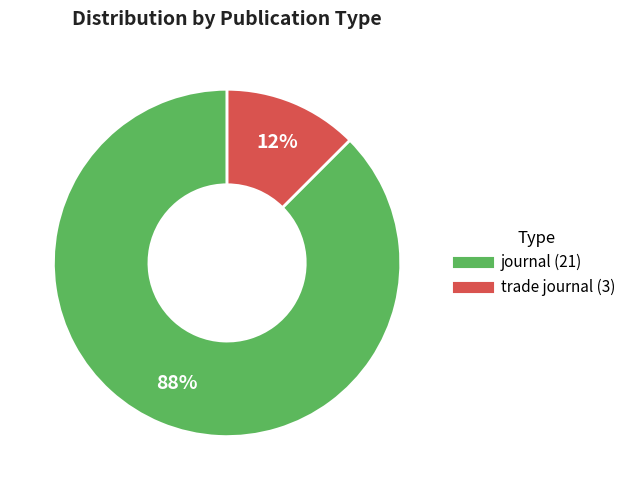

To the nearest percent, what is the average slice percentage?

50%